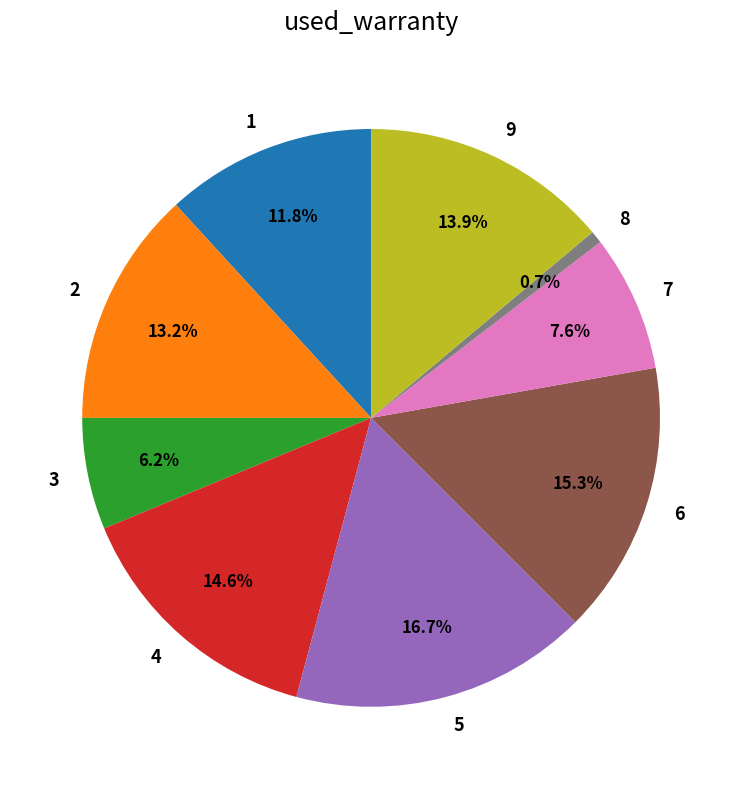

How many segments does this pie chart have?

9